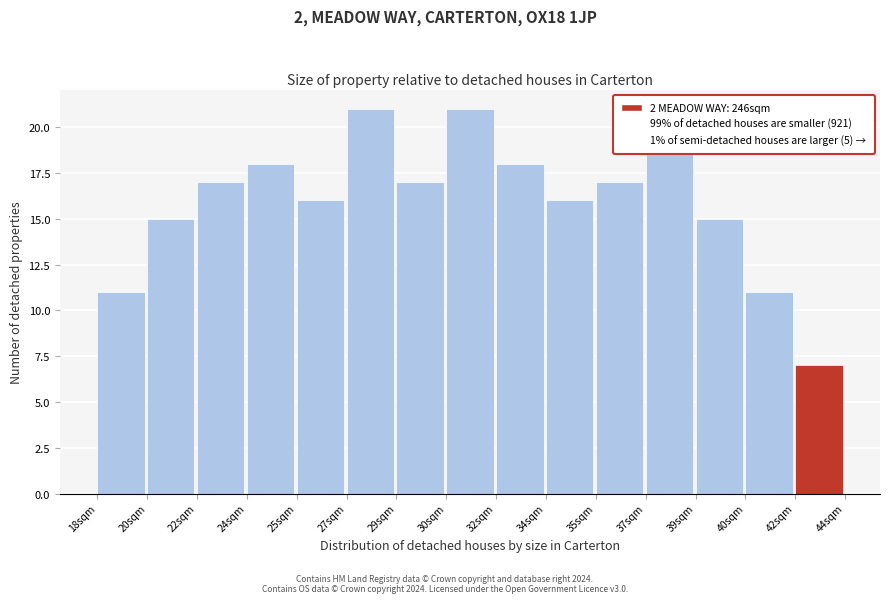

What is the label of the 3rd bar from the right?

39sqm